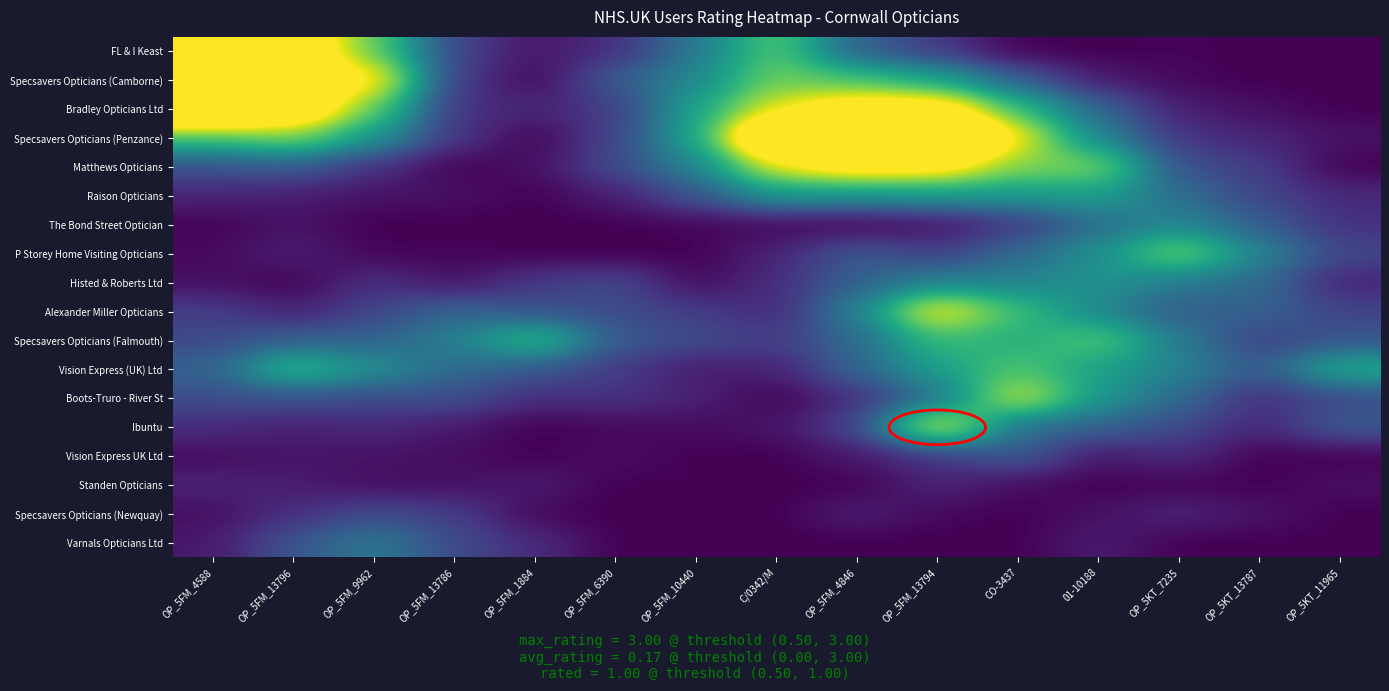

Which series has the largest total across all categories?

Specsavers Opticians (Penzance)